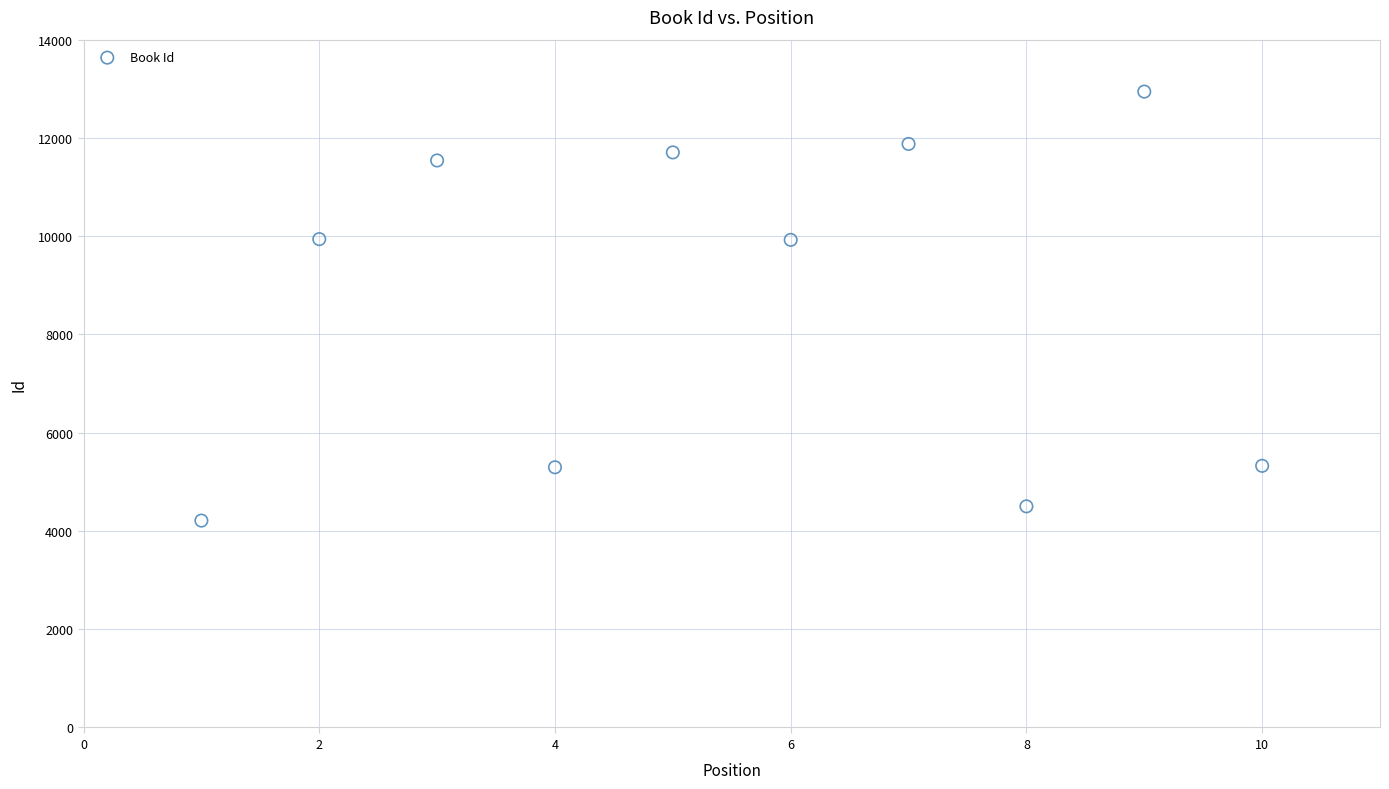

What is the range of X values (max minus min)?

9